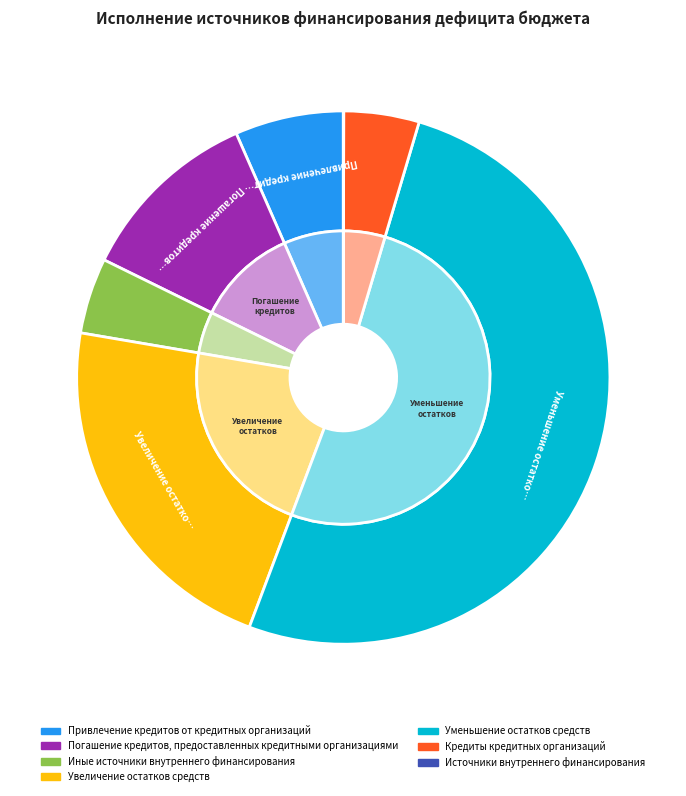

Which category accounts for the majority?

Уменьшение остатков средств